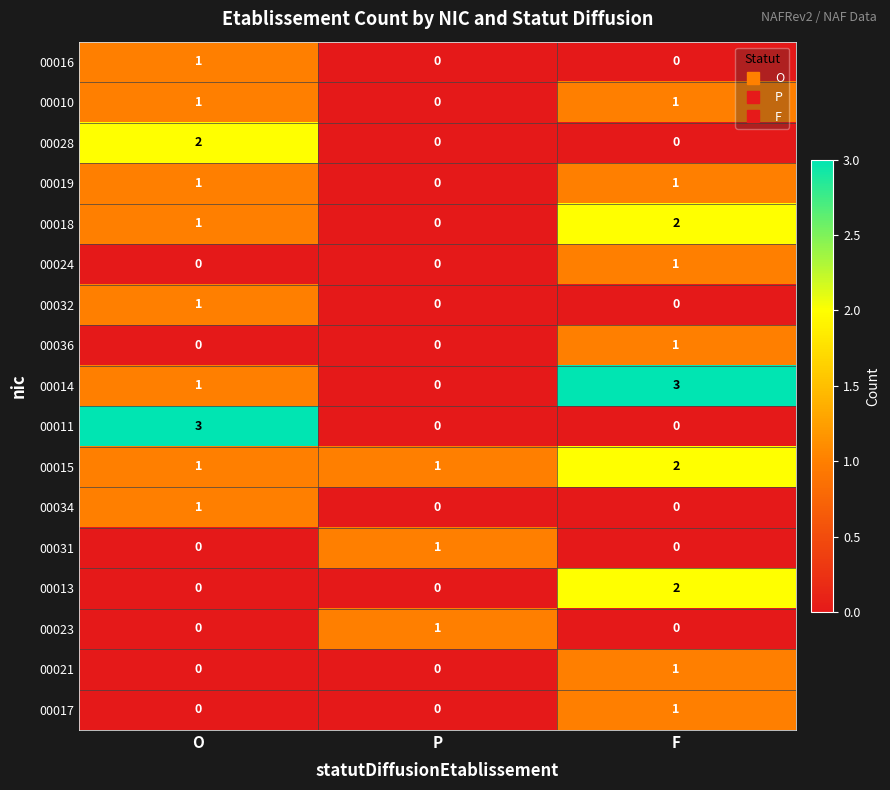

What is the sum of all 00011 values?

3